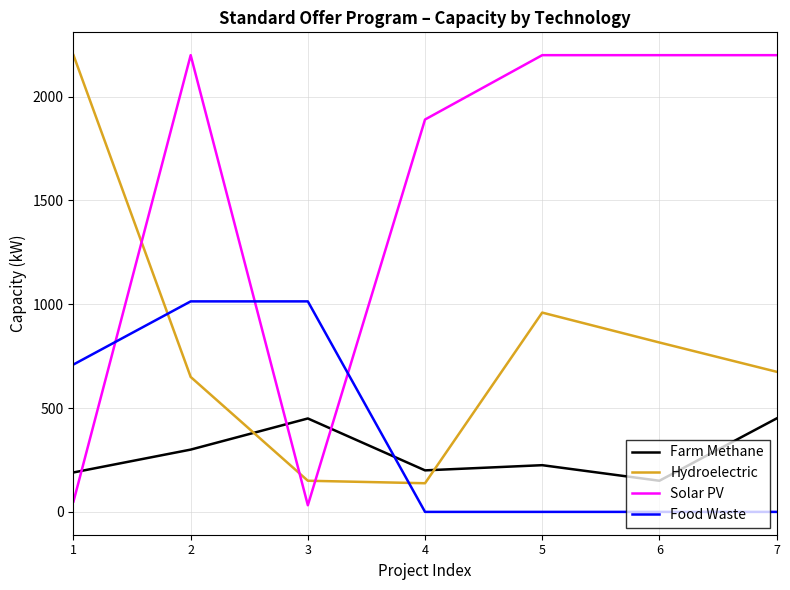

Reading left to right, extract all data points from this chart.

Farm Methane: 1=190	2=300	3=450	4=200	5=225	6=150	7=450
Hydroelectric: 1=2200	2=650	3=150	4=138	5=960	6=816	7=675
Solar PV: 1=50	2=2200	3=32	4=1890	5=2200	6=2200	7=2200
Food Waste: 1=710	2=1014	3=1014	4=0	5=0	6=0	7=0